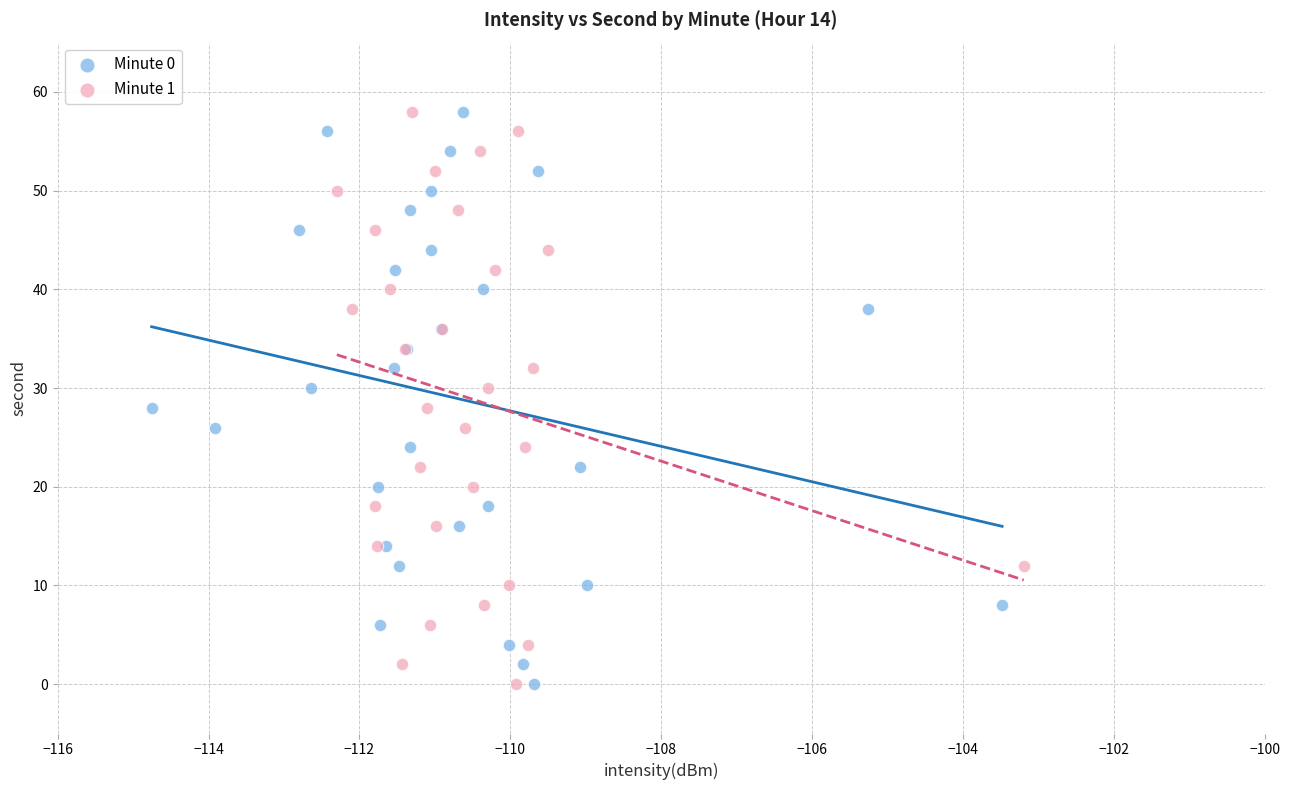

What are all the series names shown in the legend?

Minute 0, Minute 1